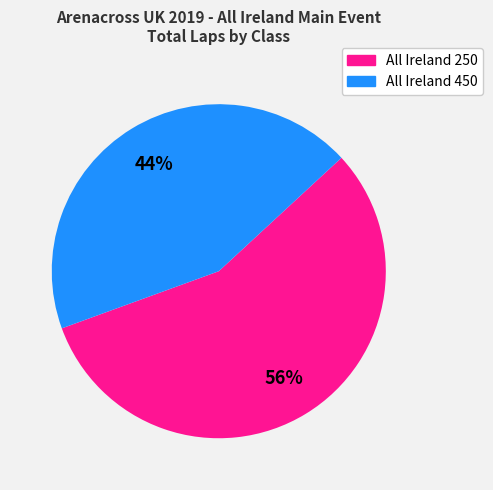

Is there a majority slice in this chart?

Yes